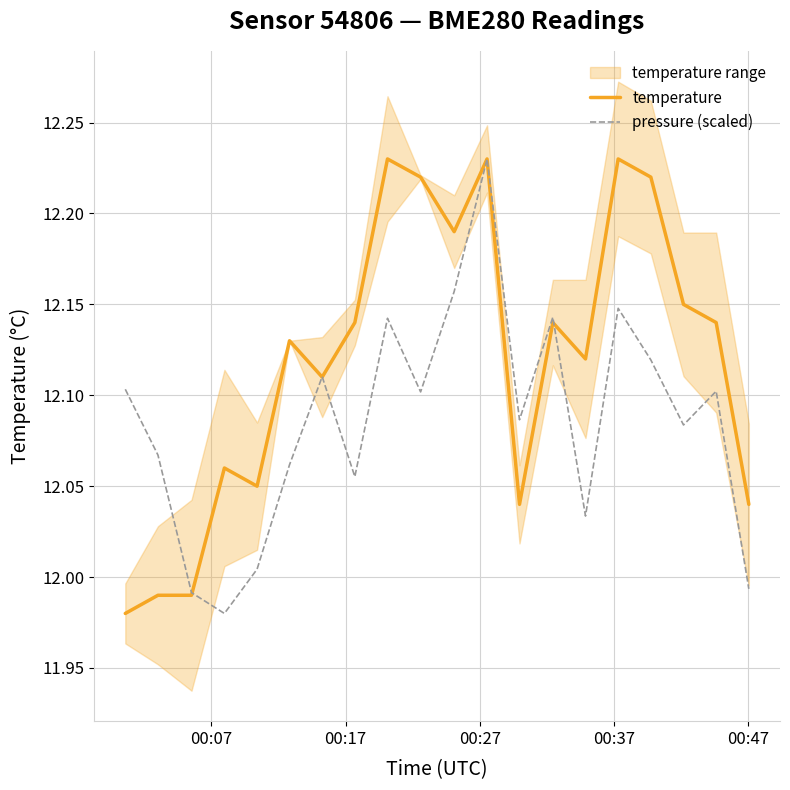

Does the chart display data point markers on the line(s)?

No